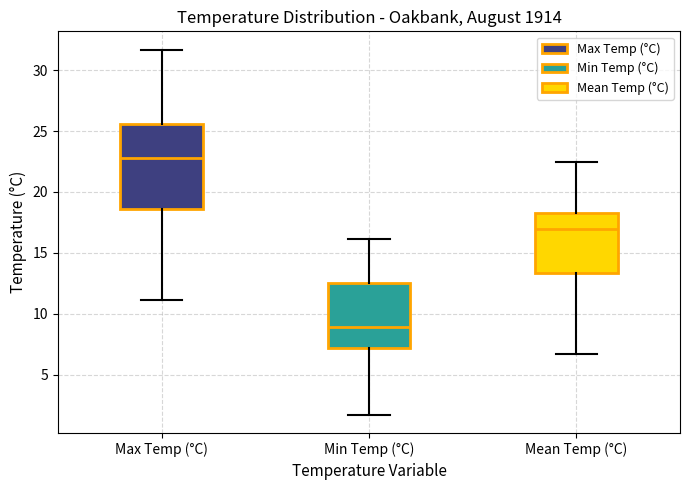

Reading left to right, transcribe this box plot: for each box, give where its median line is, the range the box spans, and where its two whiskers end, as read against the y-axis. The values are not printed on the chart, so give them approximately, as read against the axis.

Max Temp (°C): median 23.0, box 18.5 to 25.5, whiskers 11.0 to 31.5
Min Temp (°C): median 9.0, box 7.0 to 12.5, whiskers 1.5 to 16.0
Mean Temp (°C): median 17.0, box 13.5 to 18.5, whiskers 6.5 to 22.5